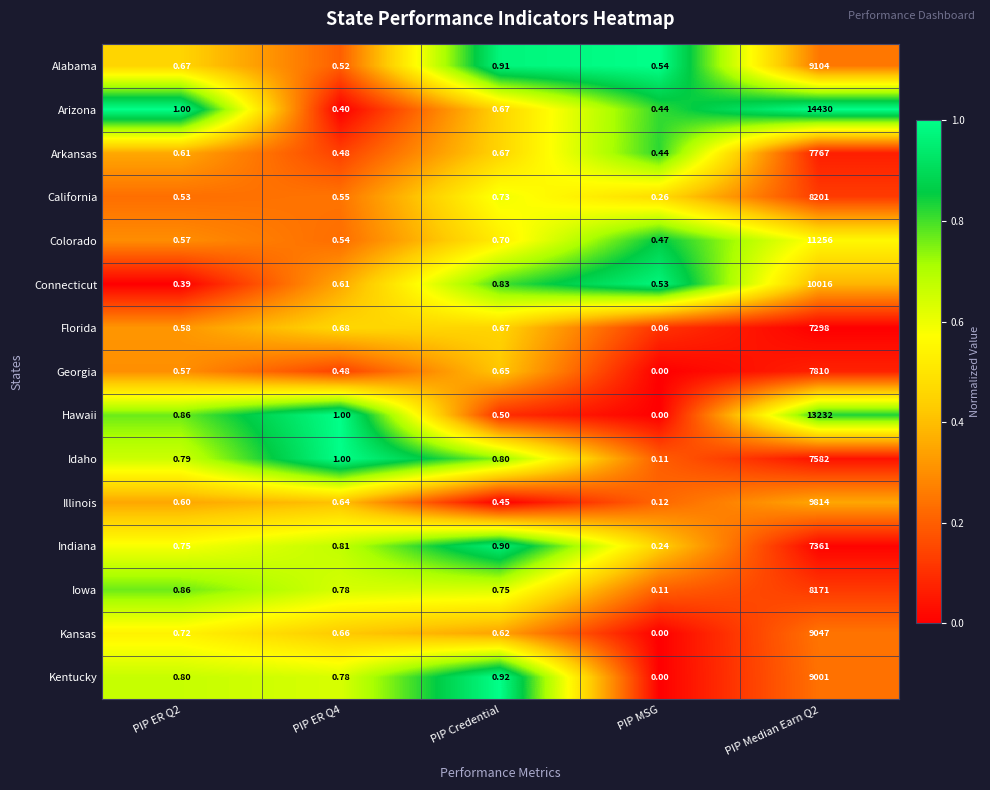

Which series has the largest total across all categories?

Arizona